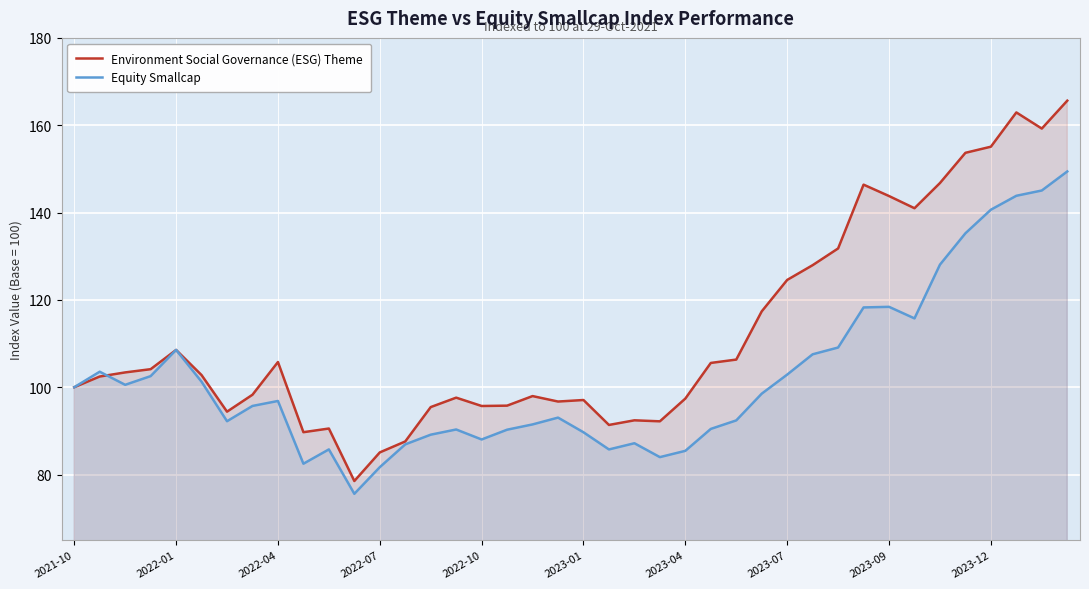

How many lines are shown in the chart?

2